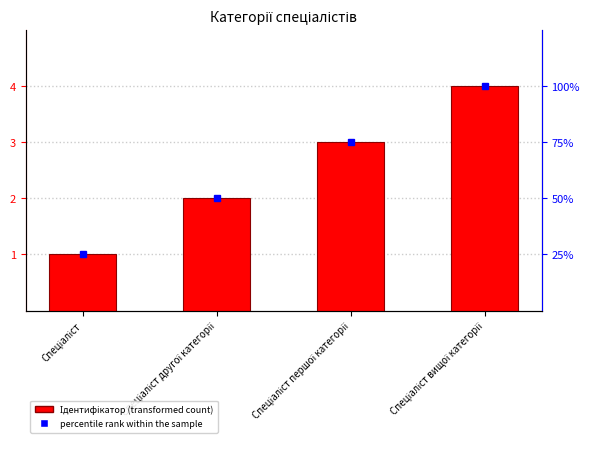

What is the difference between the values at Спеціаліст вищої категорії and Спеціаліст?

3